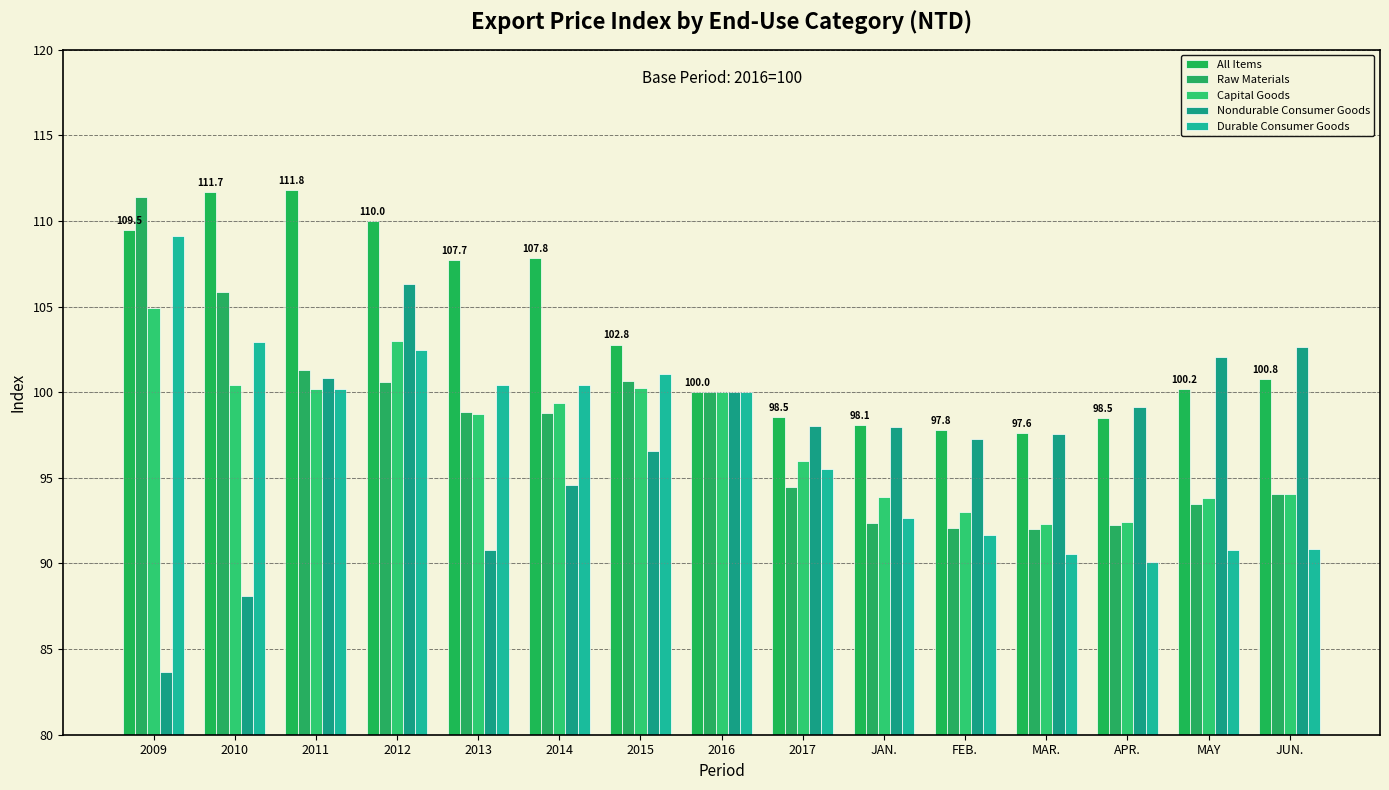

How many values in the Durable Consumer Goods series are below 100?

7